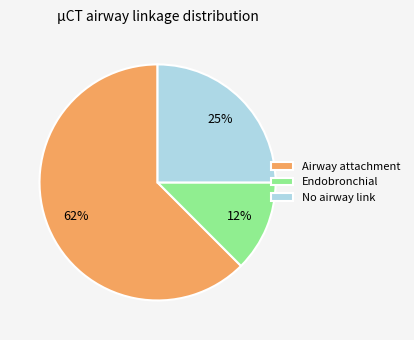

True or false: No airway link accounts for 25% of the total.

True